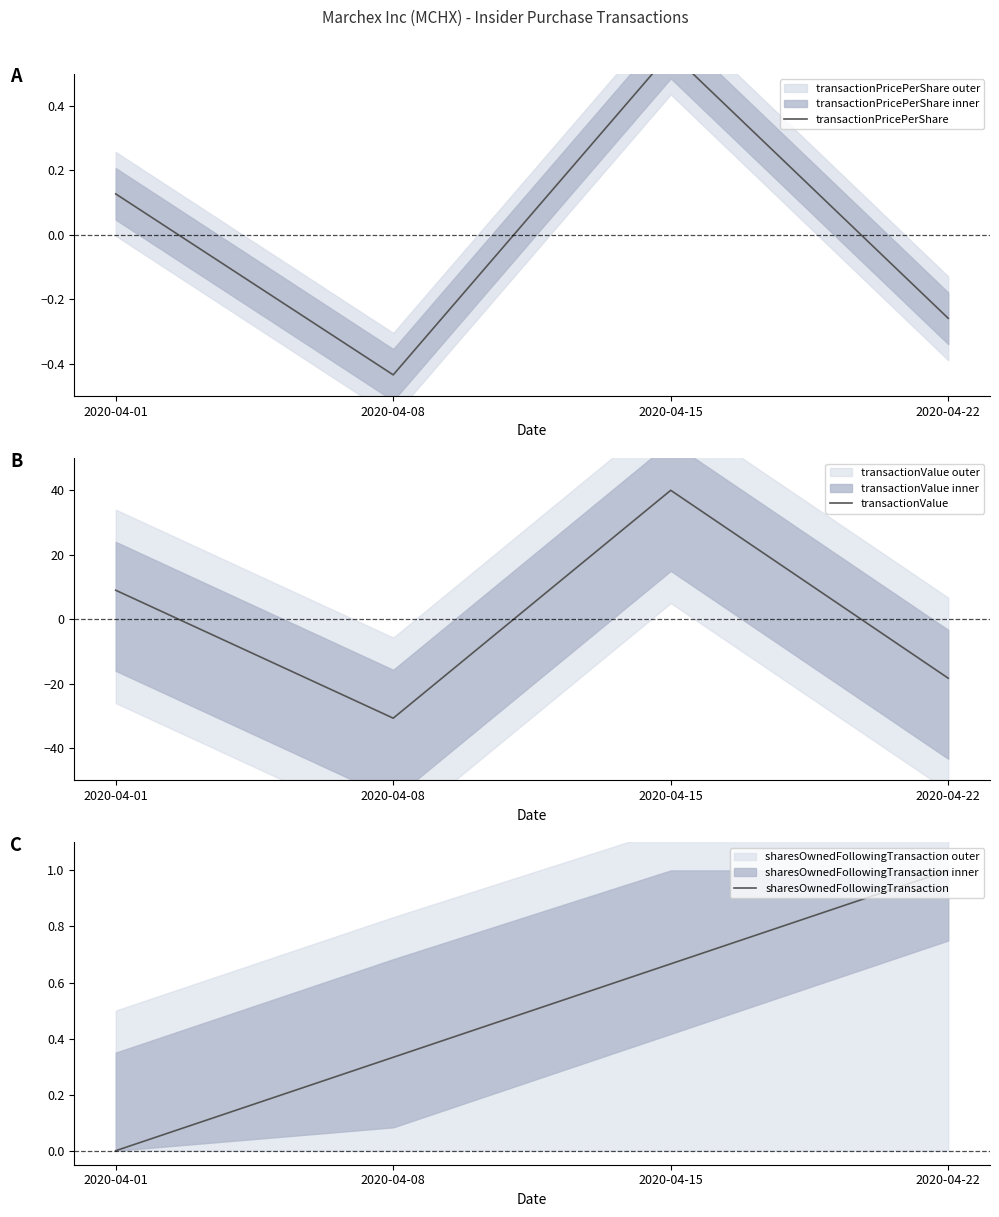

Which series has the largest total across all categories?

sharesOwnedFollowingTransaction